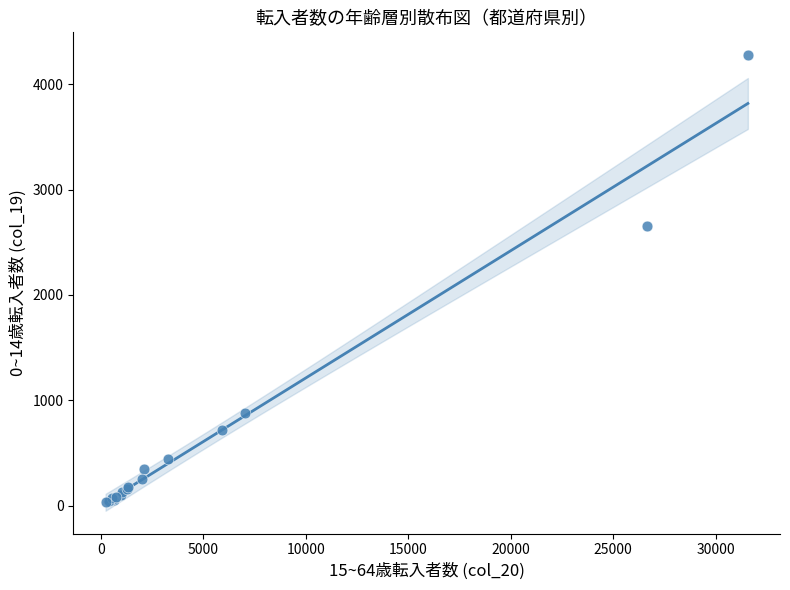

What Y value in the scatter plot is closest to 2157?

2659